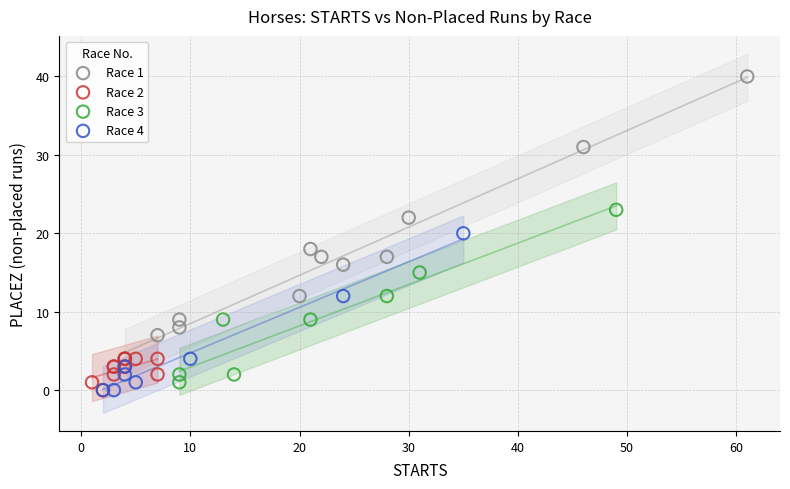

Which series has the largest Y range (max minus min)?

Race 1